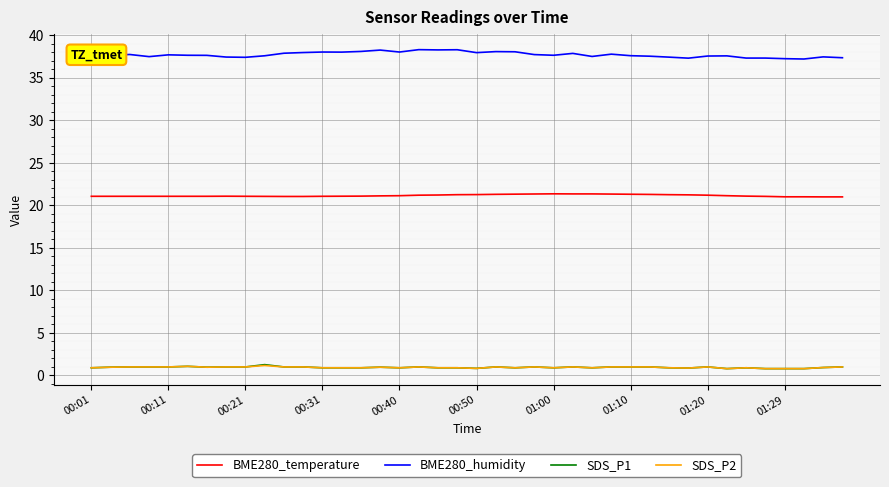

Which series has the largest total across all categories?

BME280_humidity